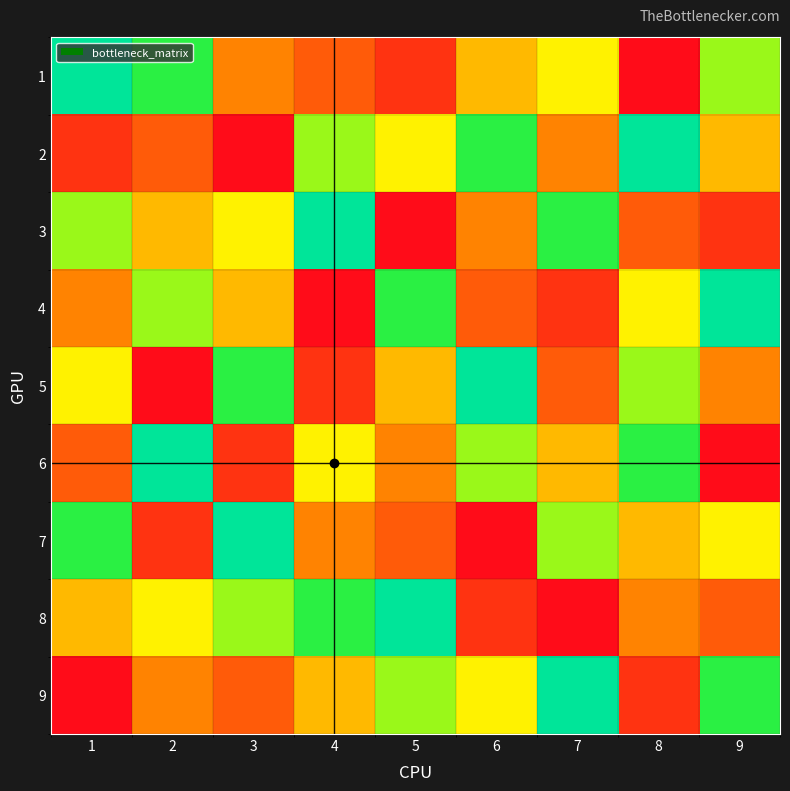

List the series in order of their peak value, lowest first.

1, 2, 3, 4, 5, 6, 7, 8, 9